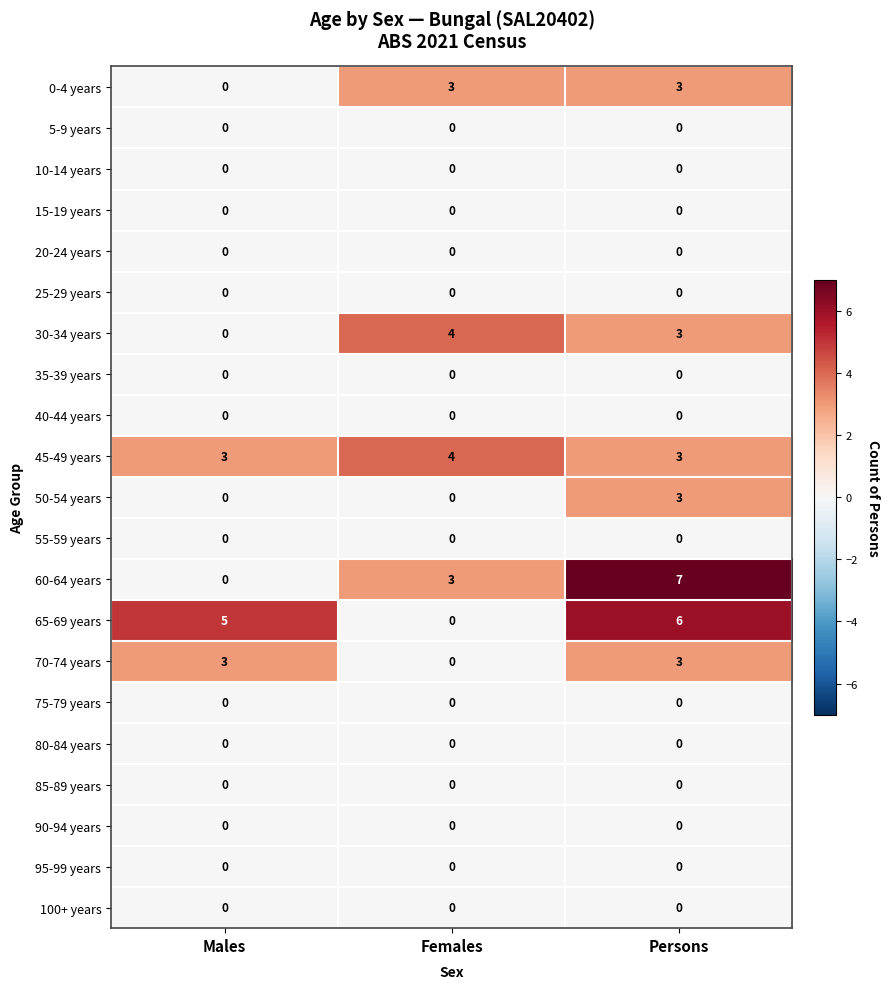

What is the sum of the 50-54 years values at Persons and Males?

3